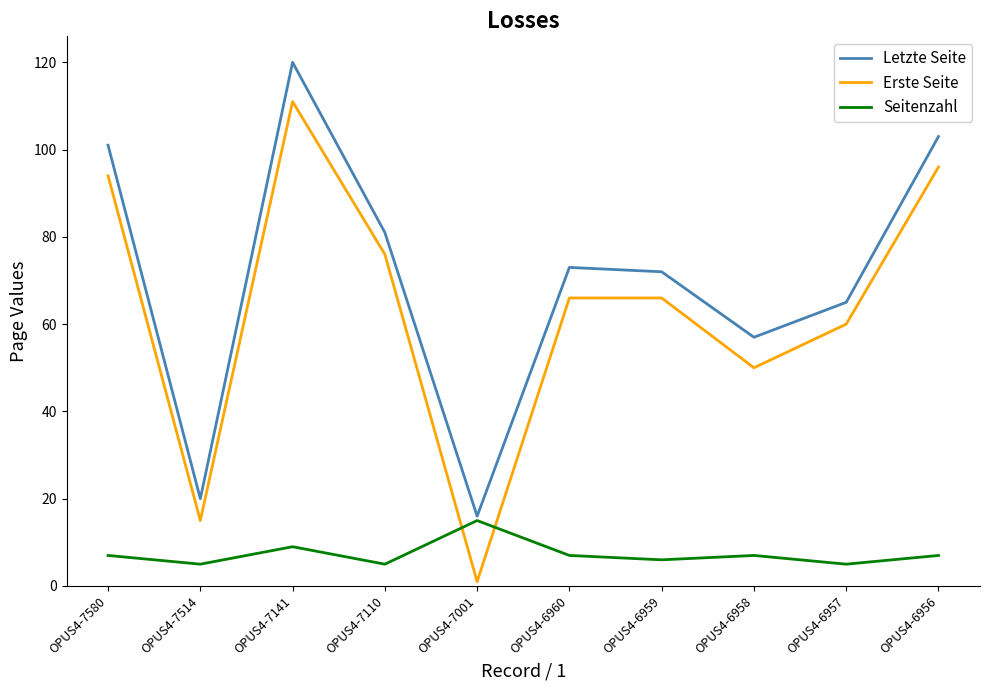

Reading left to right, what are all the values shown in this chart?

Letzte Seite: OPUS4-7580=101	OPUS4-7514=20	OPUS4-7141=120	OPUS4-7110=81	OPUS4-7001=16	OPUS4-6960=73	OPUS4-6959=72	OPUS4-6958=57	OPUS4-6957=65	OPUS4-6956=103
Erste Seite: OPUS4-7580=94	OPUS4-7514=15	OPUS4-7141=111	OPUS4-7110=76	OPUS4-7001=1	OPUS4-6960=66	OPUS4-6959=66	OPUS4-6958=50	OPUS4-6957=60	OPUS4-6956=96
Seitenzahl: OPUS4-7580=7	OPUS4-7514=5	OPUS4-7141=9	OPUS4-7110=5	OPUS4-7001=15	OPUS4-6960=7	OPUS4-6959=6	OPUS4-6958=7	OPUS4-6957=5	OPUS4-6956=7